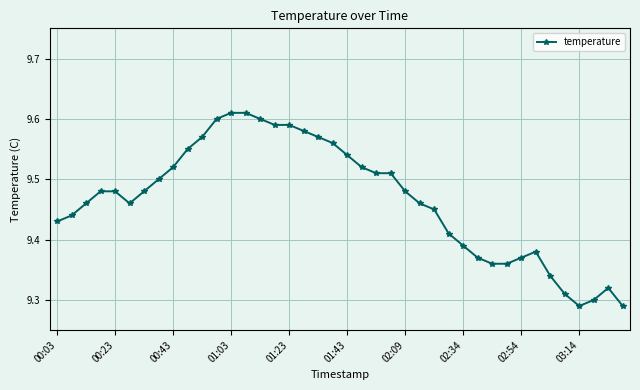

Count the values in the range 9 to 10.

40